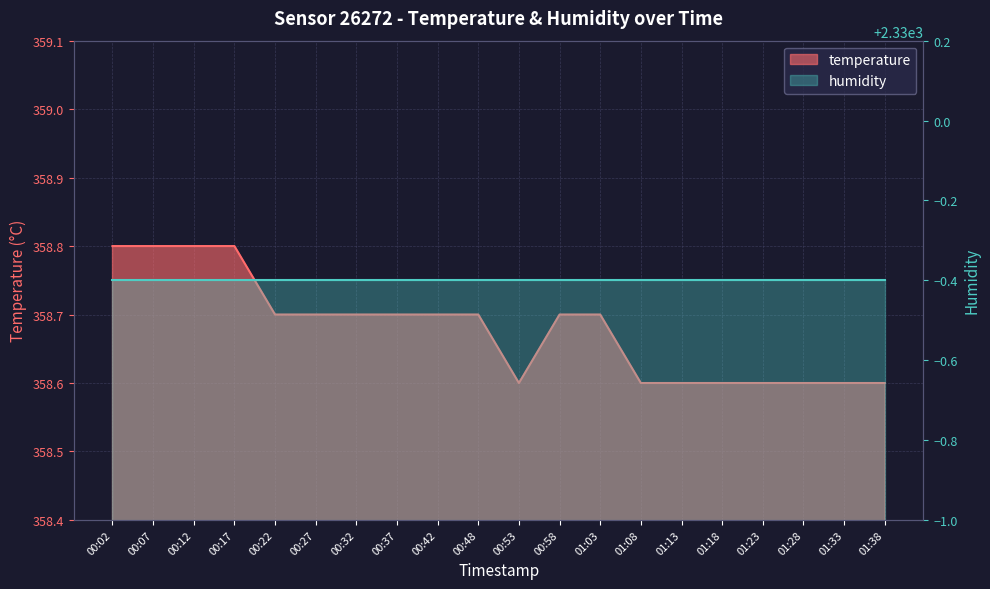

Approximately how many times larger is the value at 00:22 compared to 00:12?

1.0